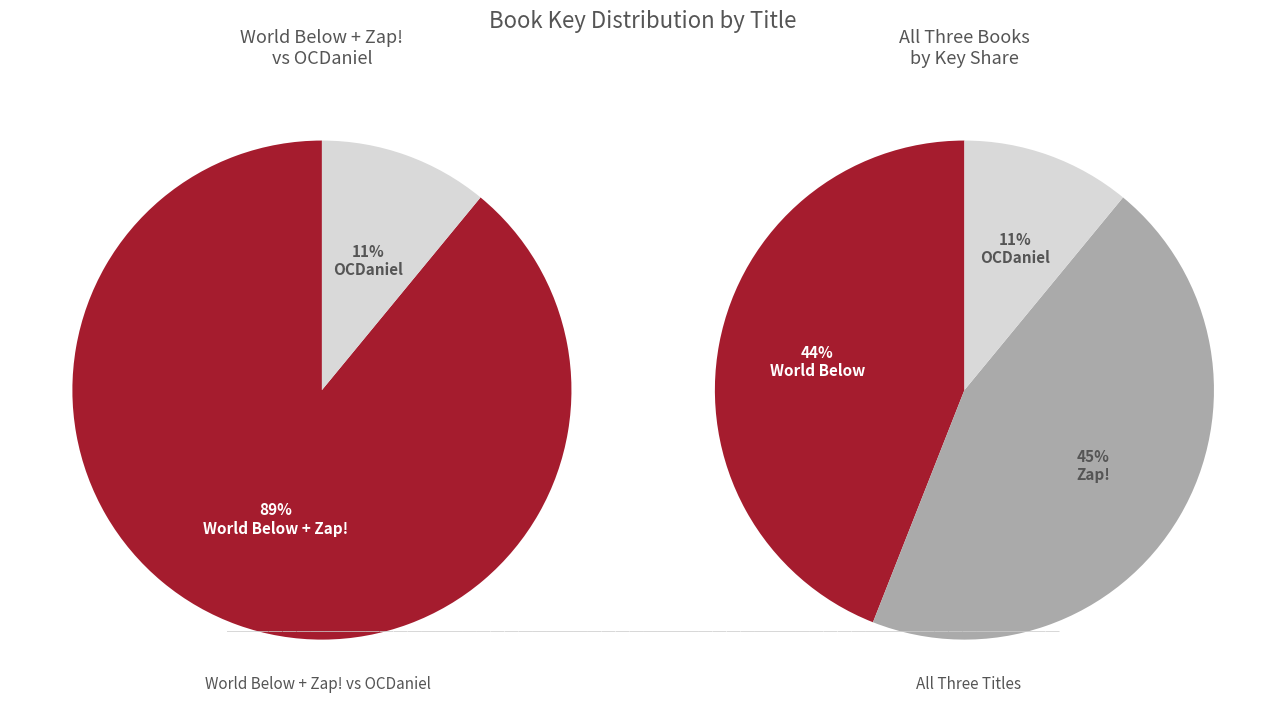

What is the ratio of the value at OCDaniel to the value at Zap!?

0.2